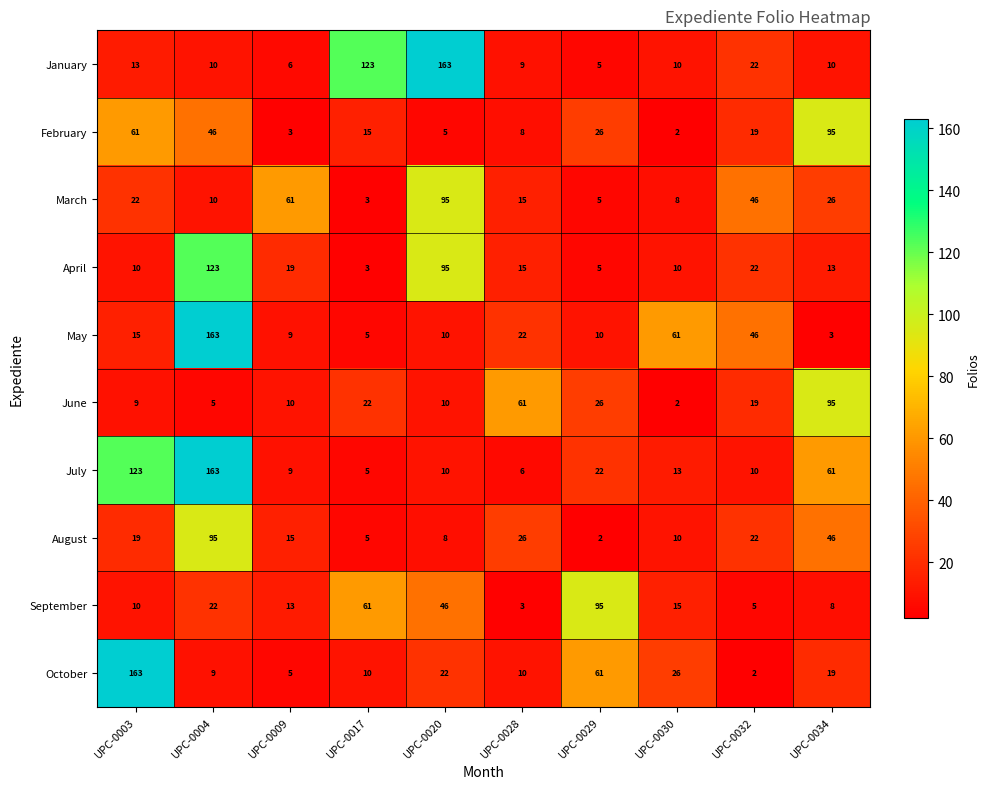

At which category is the sum across all series the highest?

UPC-0004